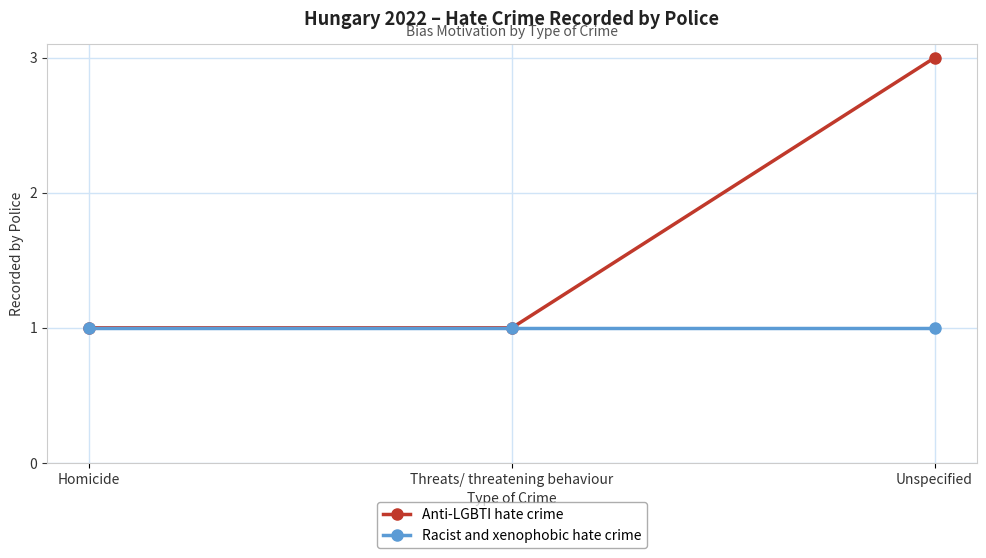

Reading left to right, extract all data points from this chart.

Anti-LGBTI hate crime: Homicide=1	Threats/ threatening behaviour=1	Unspecified=3
Racist and xenophobic hate crime: Homicide=1	Threats/ threatening behaviour=1	Unspecified=1